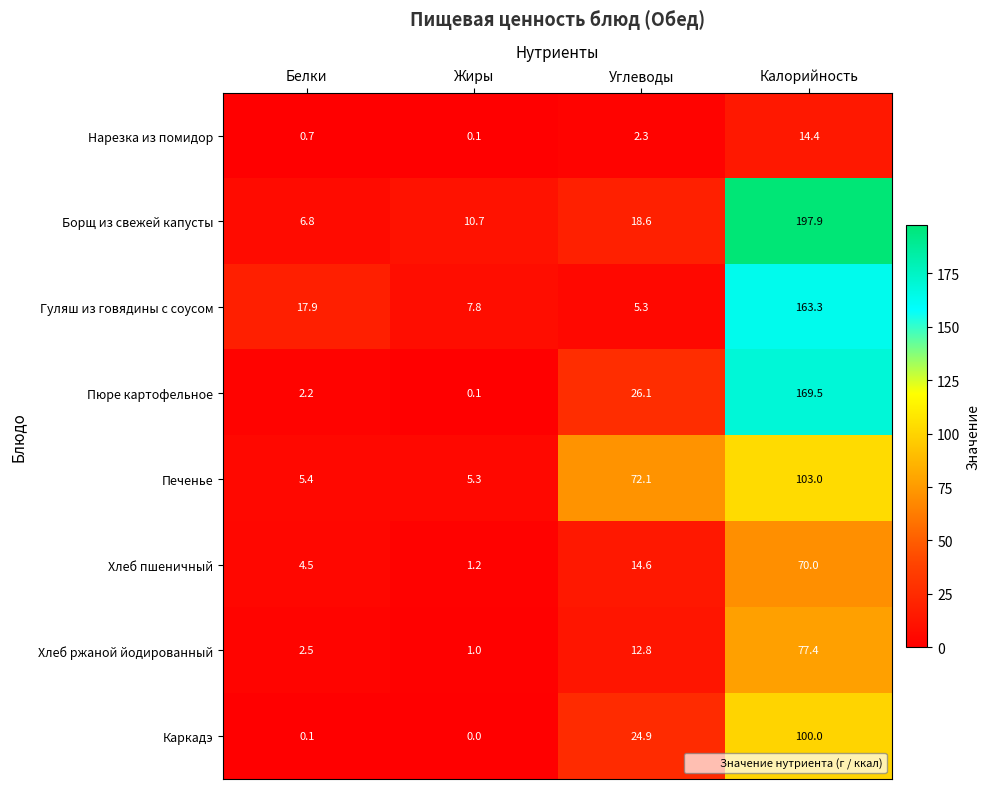

List the series in order of their peak value, highest first.

Борщ из свежей капусты, Пюре картофельное, Гуляш из говядины с соусом, Печенье, Каркадэ, Хлеб ржаной йодированный, Хлеб пшеничный, Нарезка из помидор